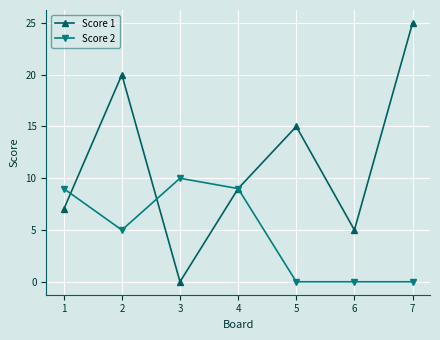

Rank the series at 1 from highest to lowest value.

Score 2, Score 1